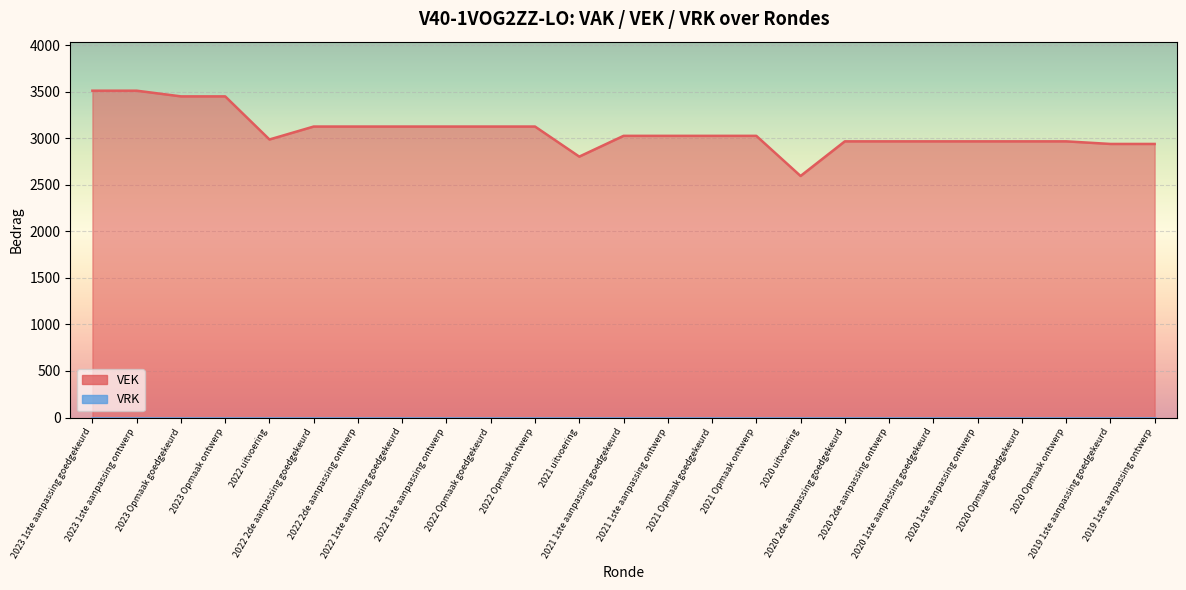

At which category does the data reach its first local valley?

2022 uitvoering